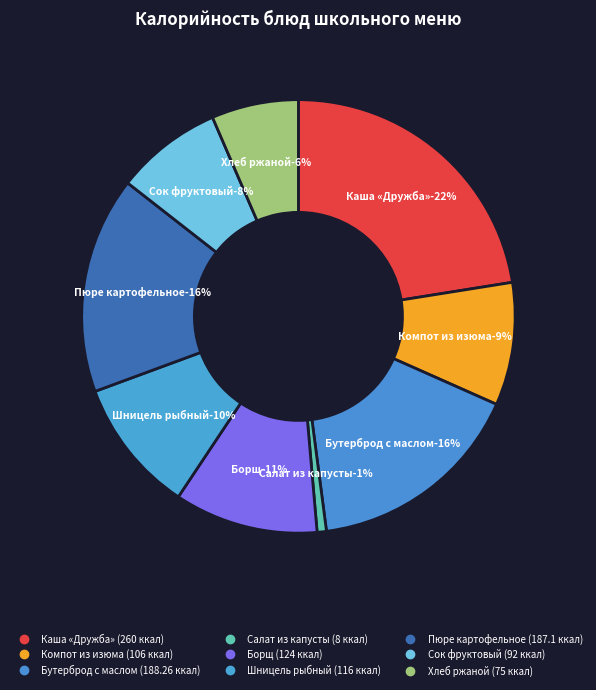

Rank the categories by value from highest to lowest.

Каша «Дружба» со сливочным маслом, Бутерброд с маслом, Пюре картофельное с маслом сливочным, Борщ из свежей капусты с картофелем, Шницель рыбный натуральный, Компот из изюма с вит. "С", Сок фруктовый, Хлеб ржаной, Салат из свежей капусты